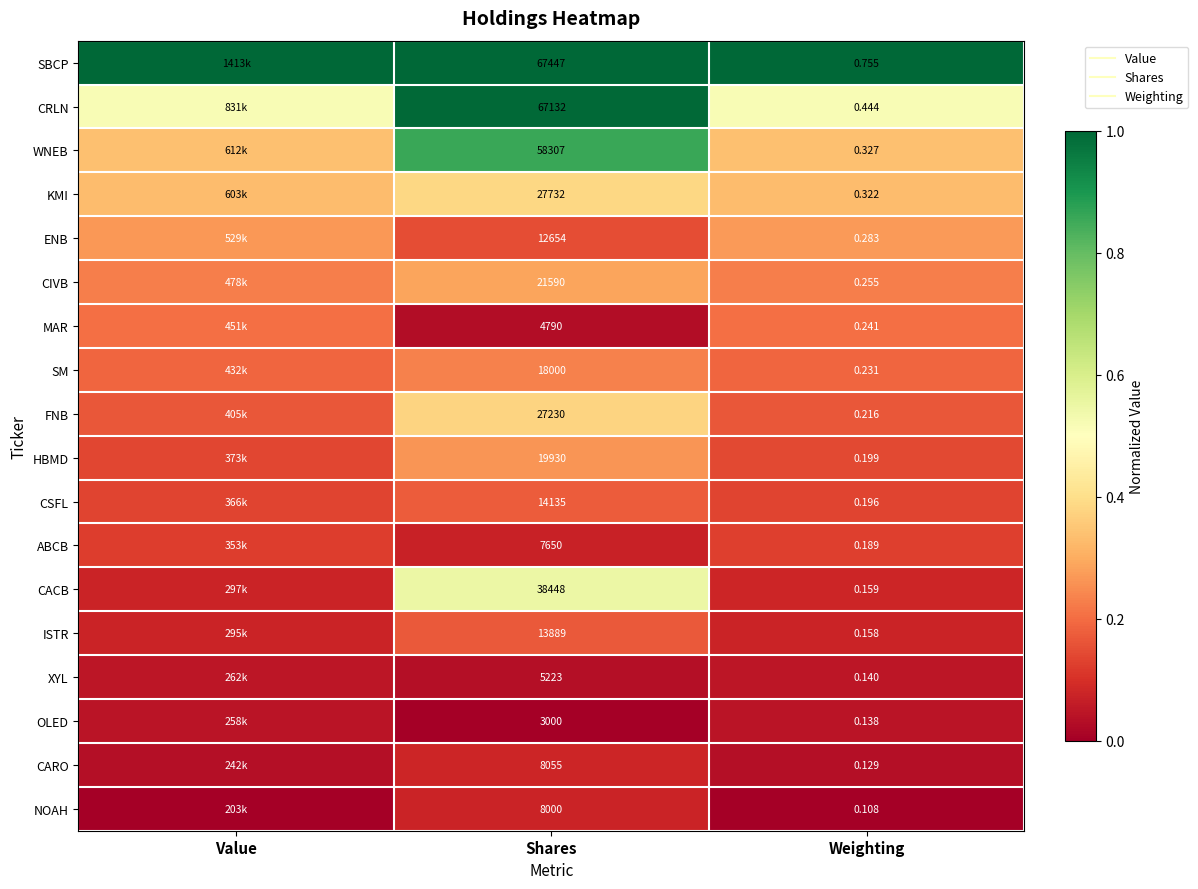

Which series has the largest total across all categories?

SBCP